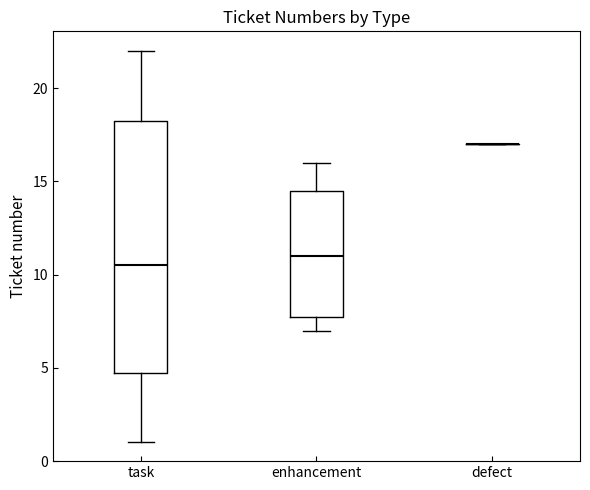

Reading left to right, read every box against the y-axis: the position of its median line, the range the box covers, and the ends of its whiskers. The values are not printed on the chart, so give them approximately, as read against the axis.

task: median 10.5, box 5.0 to 18.5, whiskers 1.0 to 22.0
enhancement: median 11.0, box 8.0 to 14.5, whiskers 7.0 to 16.0
defect: box collapsed to a line at 17.0, whiskers 17.0 to 17.0